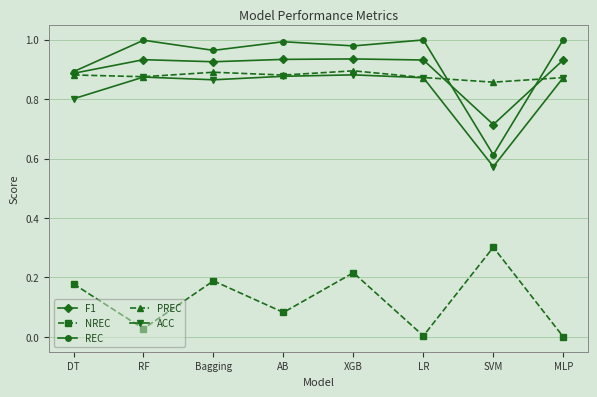

The value of F1 at DT is 0.9. True or false?

True